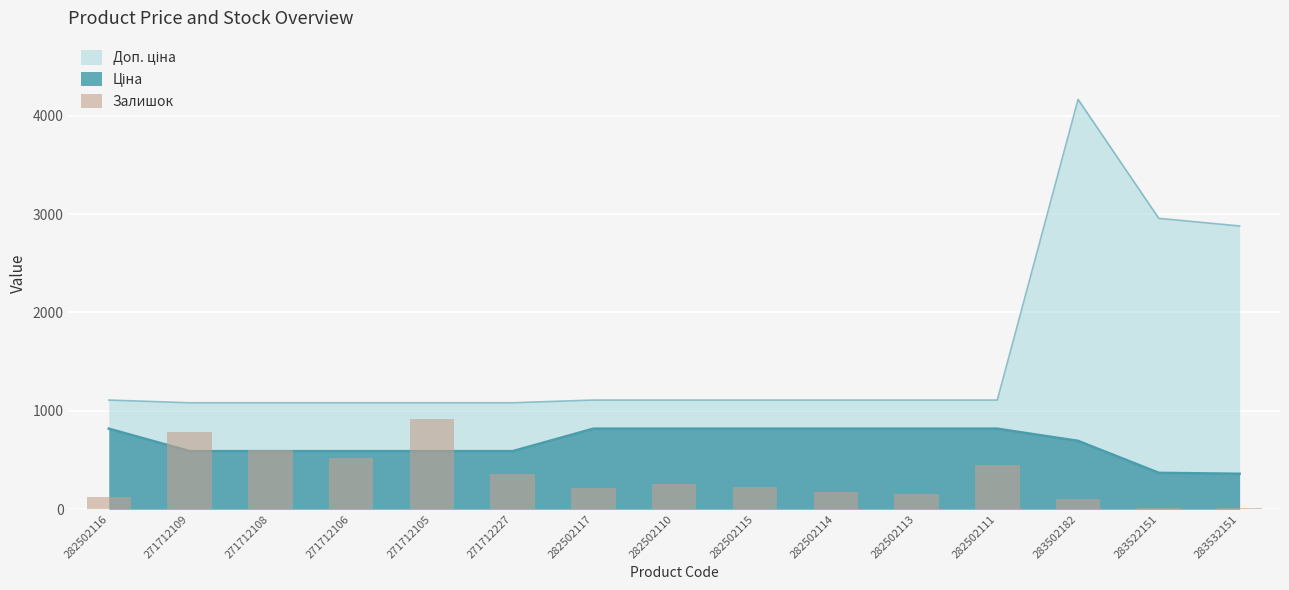

How many data points does each series have?

15